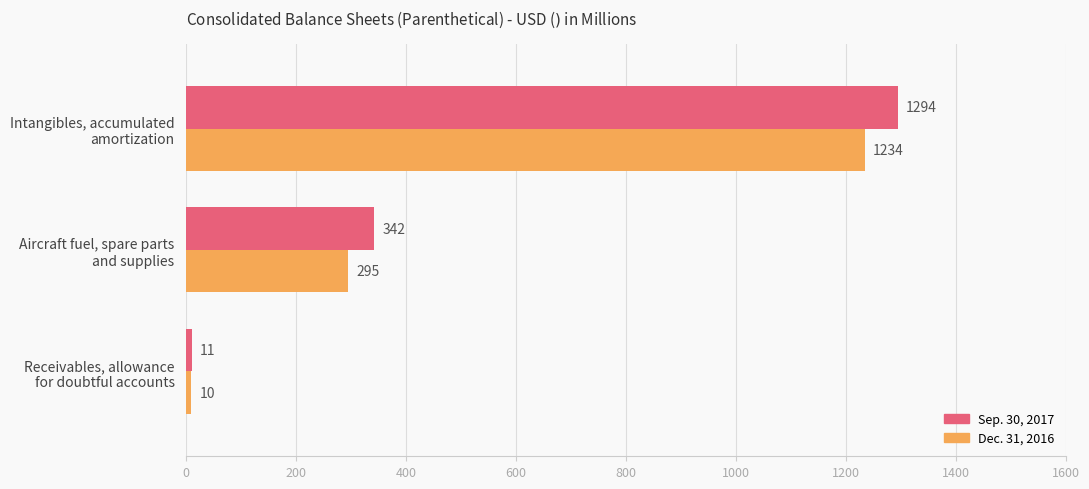

Which series has the largest range (max minus min)?

Sep. 30, 2017